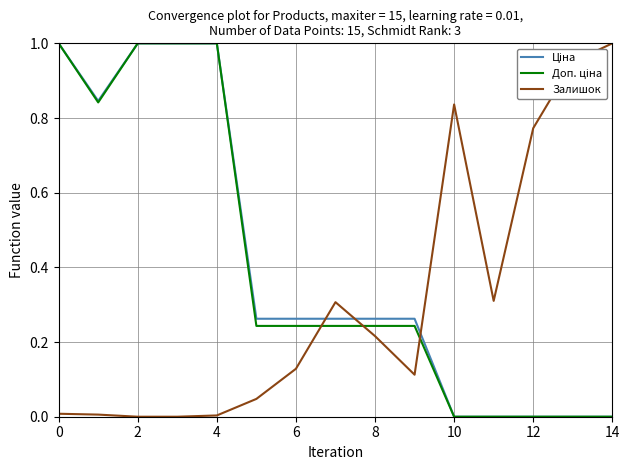

Is this an area chart (filled region under the line)?

No